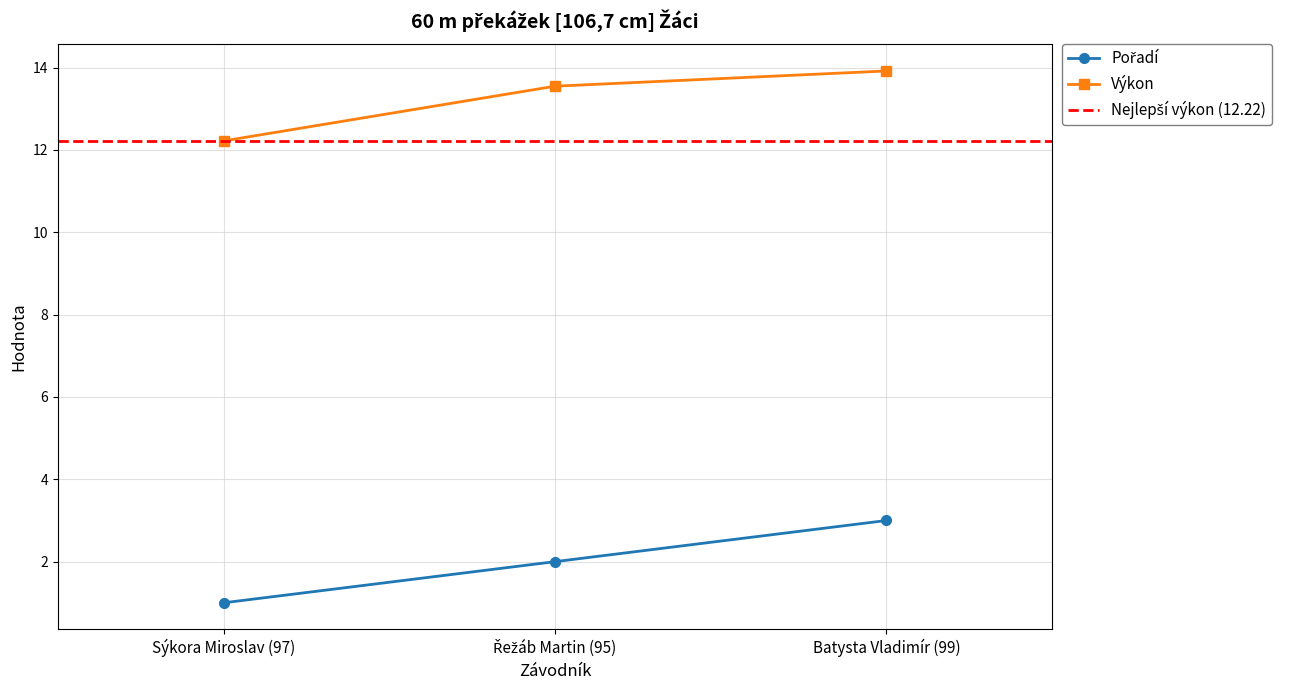

Reading left to right, transcribe all the data shown in this chart.

Pořadí: Sýkora Miroslav (97)=1.0	Řežáb Martin (95)=2.0	Batysta Vladimír (99)=3.0
Výkon: Sýkora Miroslav (97)=12.2	Řežáb Martin (95)=13.6	Batysta Vladimír (99)=13.9